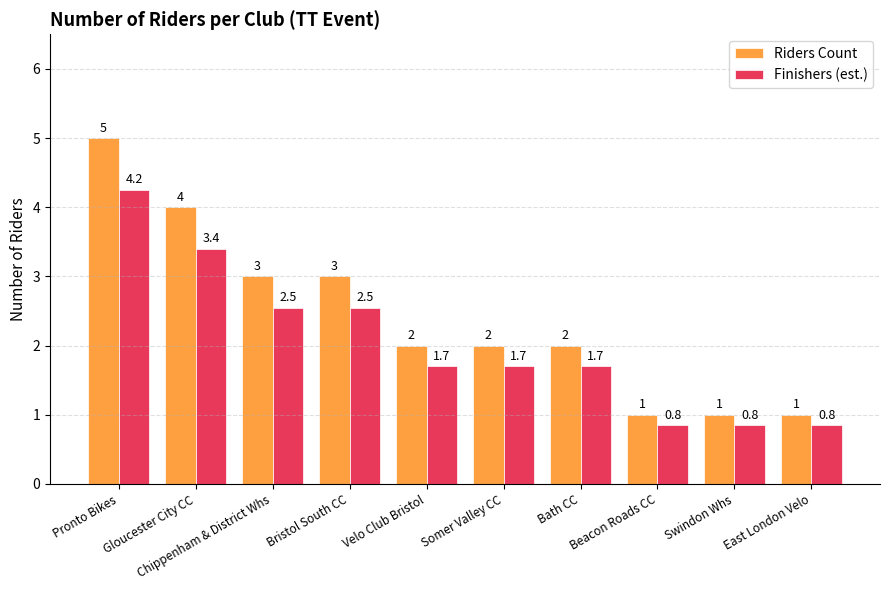

List the series in order of their peak value, highest first.

Riders Count, Finishers (est.)